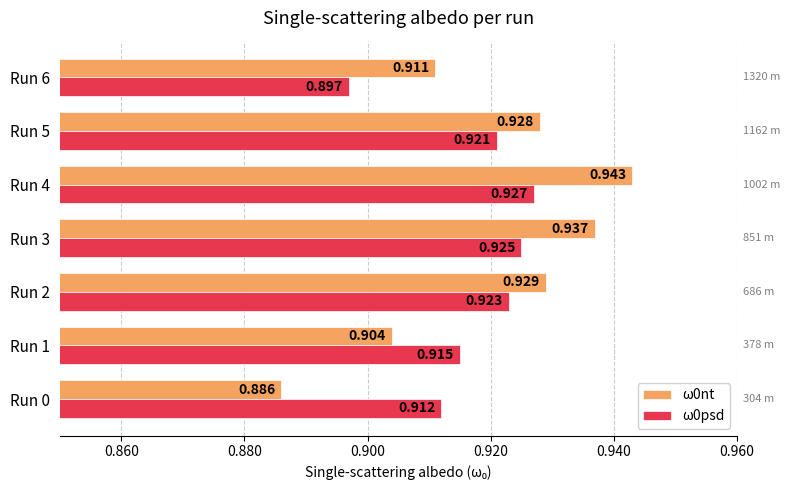

Is the value of ω0nt at Run 6 greater than the value of ω0psd at Run 5?

No